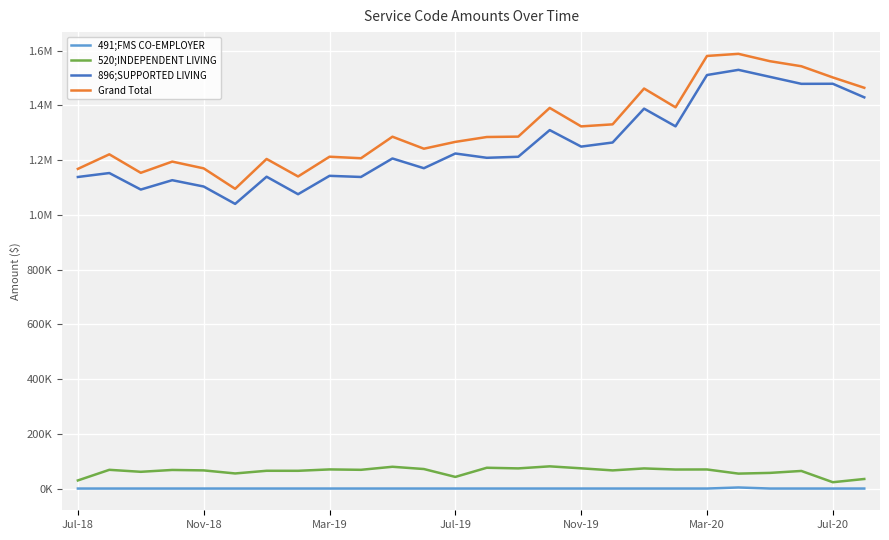

True or false: 520;INDEPENDENT LIVING and 491;FMS CO-EMPLOYER intersect in this chart.

False